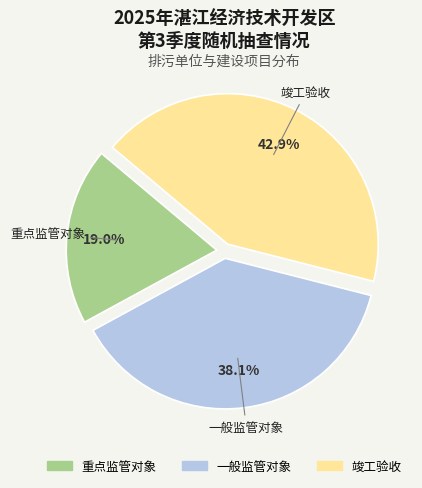

Rank the categories by value from lowest to highest.

重点监管对象, 一般监管对象, 竣工验收